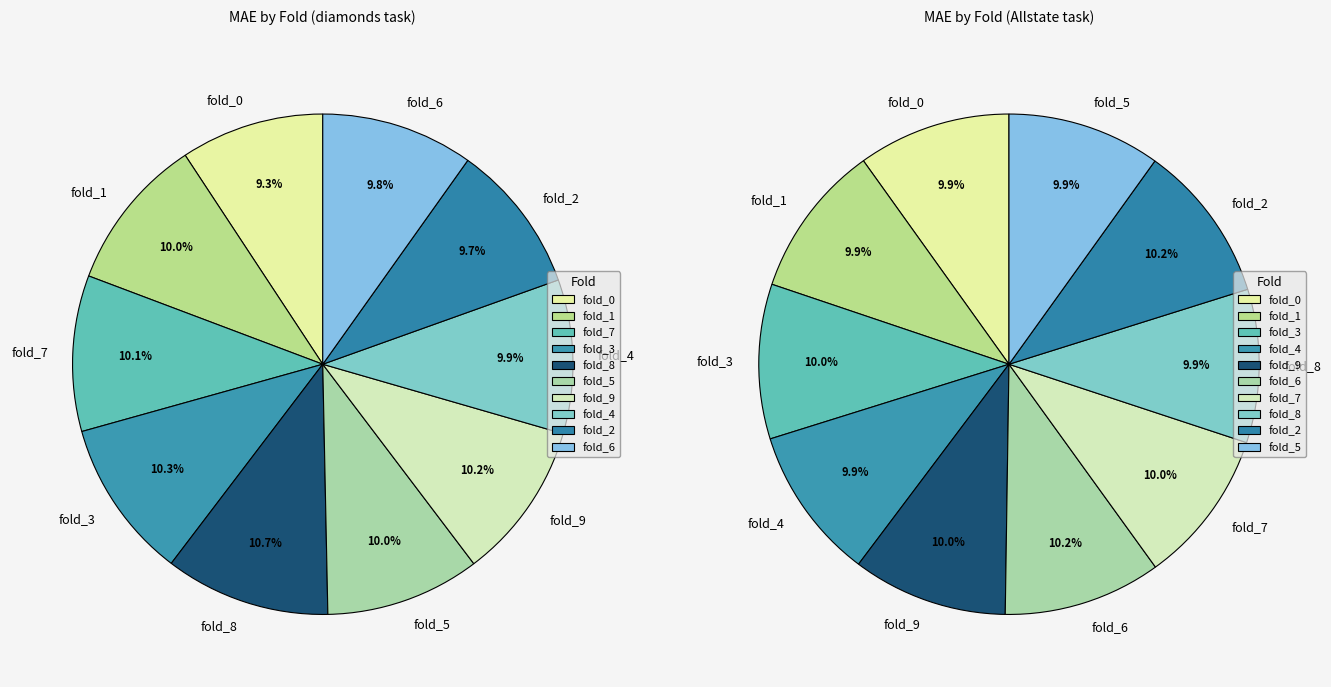

Rank the categories by value from highest to lowest.

fold_8, fold_3, fold_9, fold_7, fold_1, fold_5, fold_4, fold_6, fold_2, fold_0